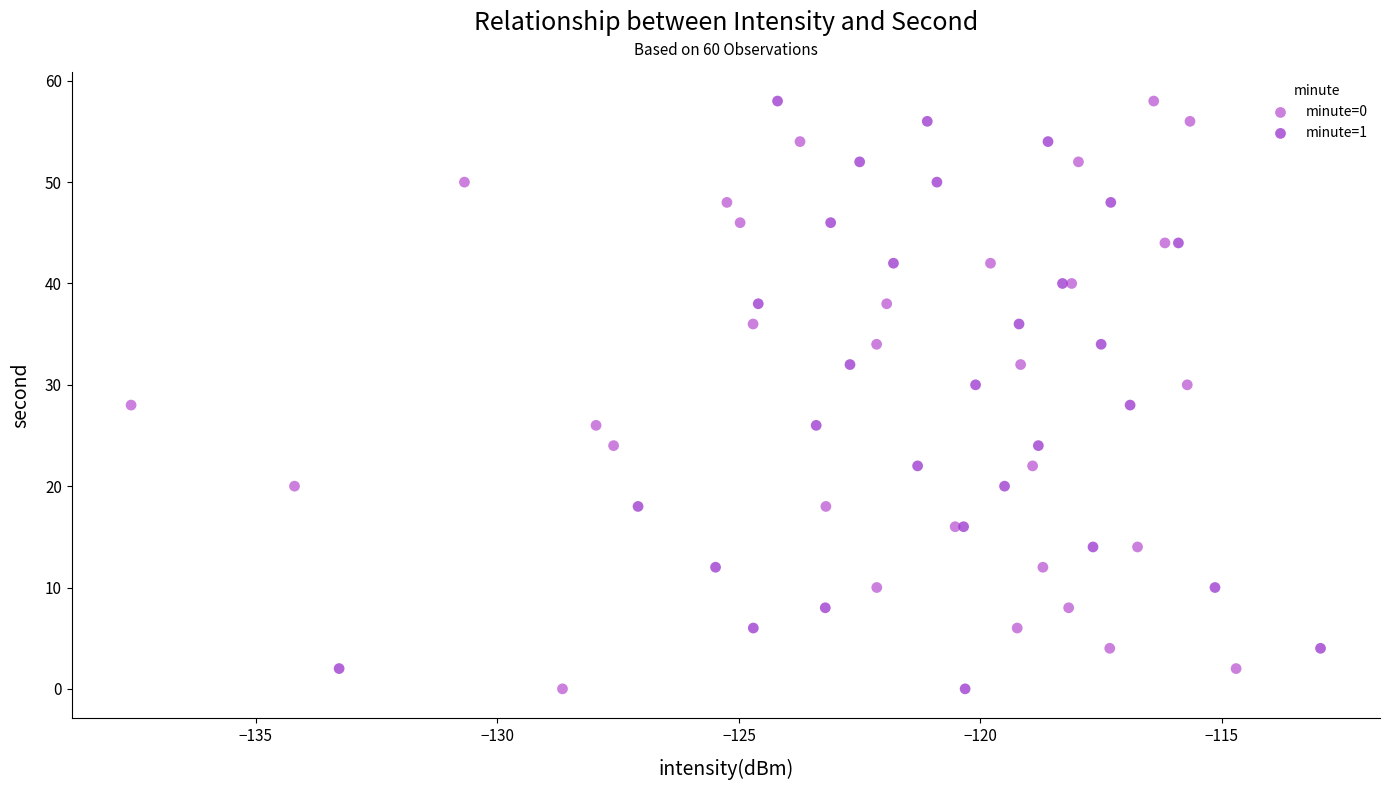

What are all the series names shown in the legend?

minute=0, minute=1